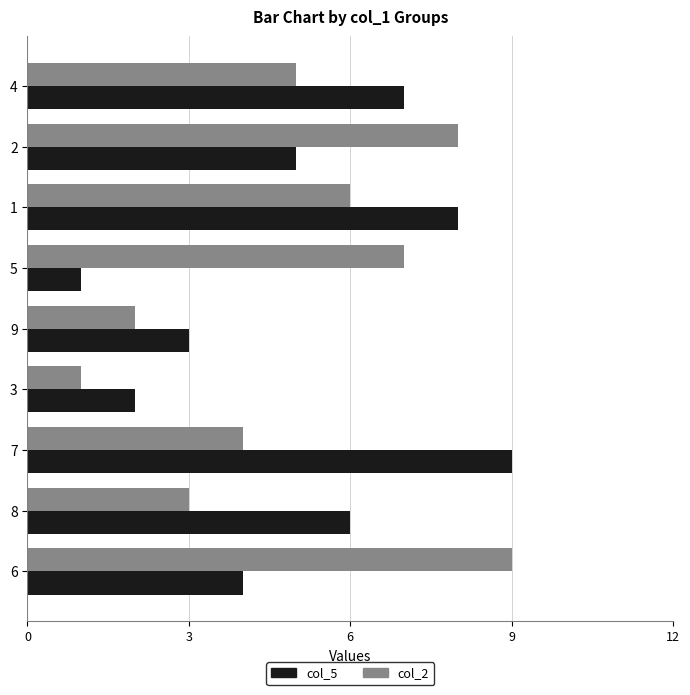

At which category is the sum across all series the highest?

1